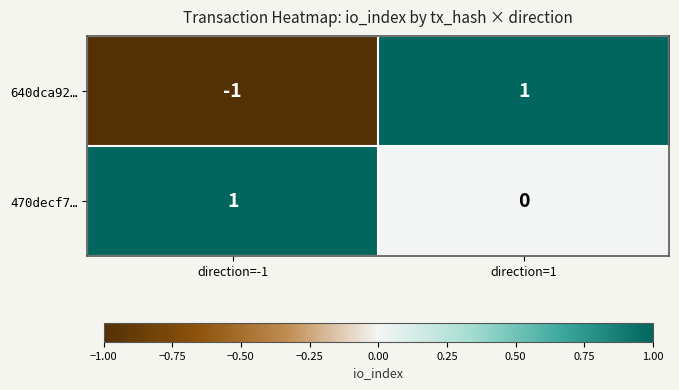

Reading left to right, what are all the values shown in this chart?

640dca92…: direction=-1=-1	direction=1=1
470decf7…: direction=-1=1	direction=1=0